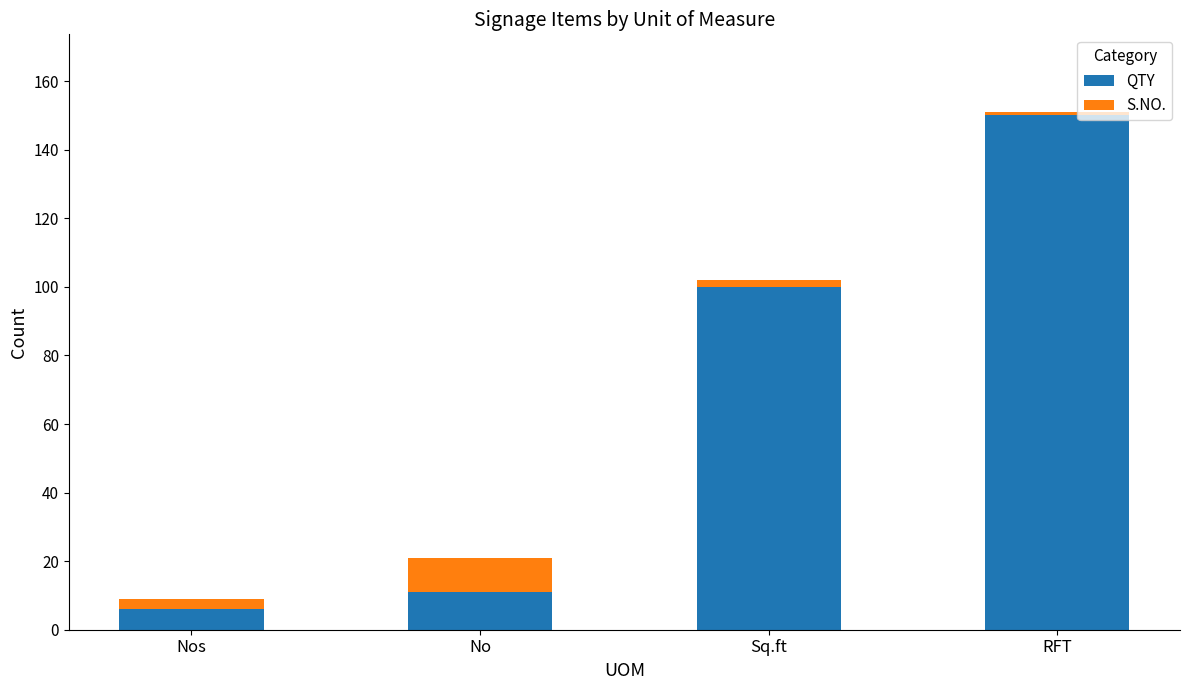

Reading left to right, list the values for the QTY series.

Nos=6	No=11	Sq.ft=100	RFT=150